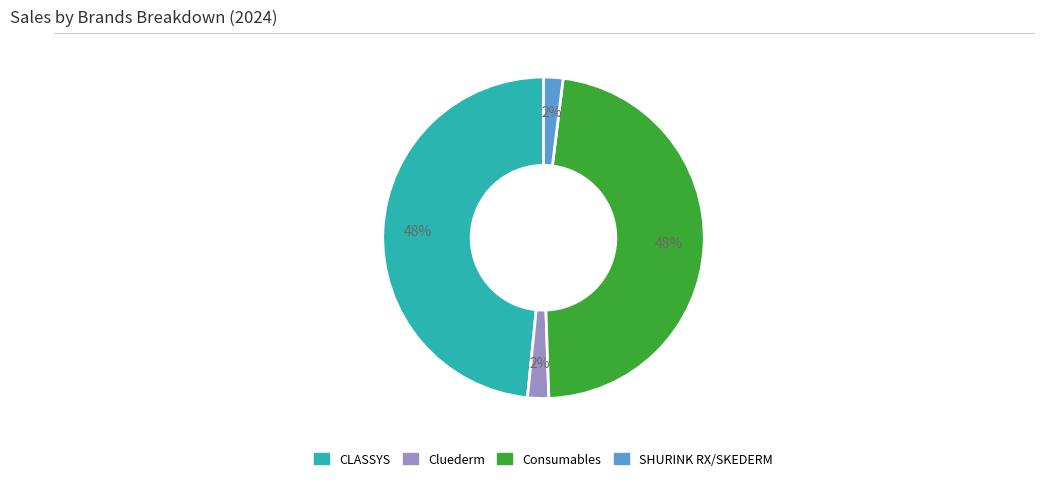

True or false: Consumables accounts for 48% of the total.

True